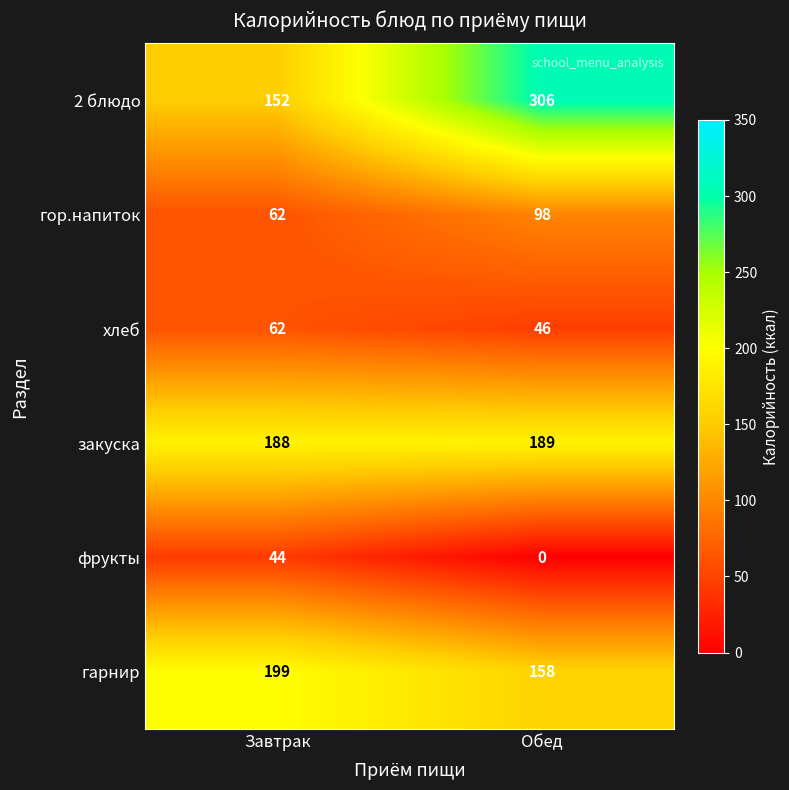

The закуска series shows 320 at Обед. True or false?

False